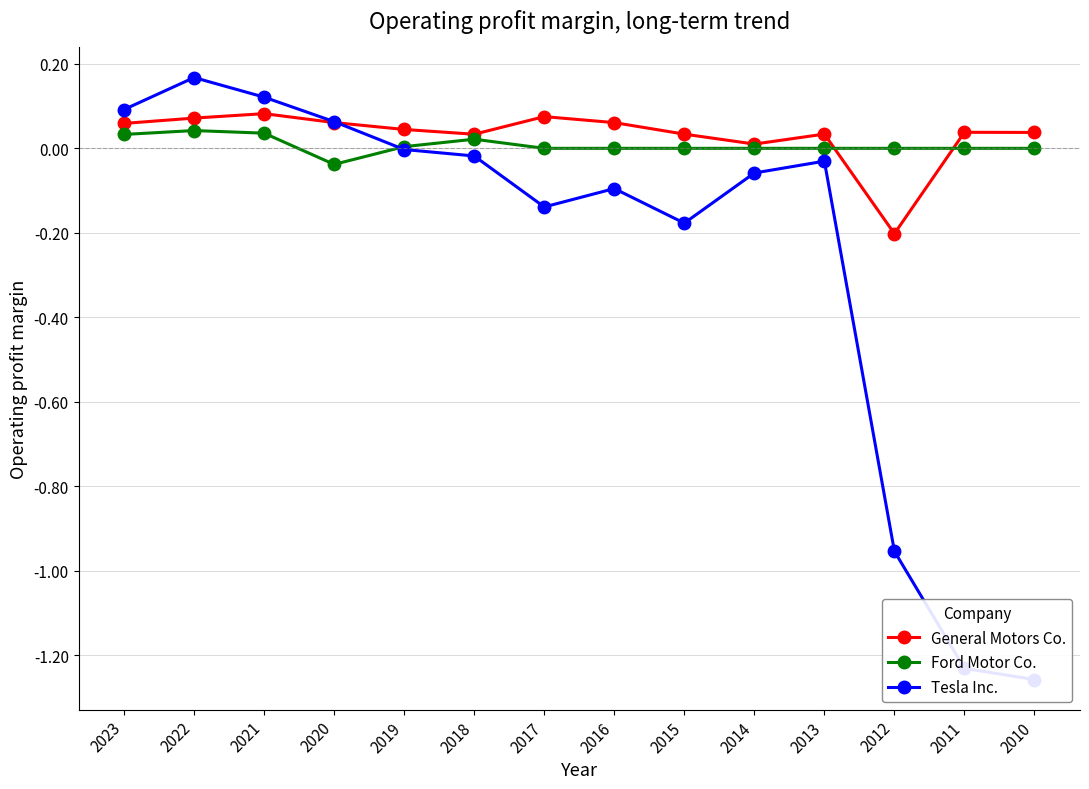

Reading right to left, transcribe all the data shown in this chart.

General Motors Co.: 0.0	0.0	-0.2	0.0	0.0	0.0	0.1	0.1	0.0	0.0	0.1	0.1	0.1	0.1
Ford Motor Co.: 0.0	0.0	0.0	0.0	0.0	0.0	0.0	0.0	0.0	0.0	-0.0	0.0	0.0	0.0
Tesla Inc.: -1.3	-1.2	-1.0	-0.0	-0.1	-0.2	-0.1	-0.1	-0.0	-0.0	0.1	0.1	0.2	0.1